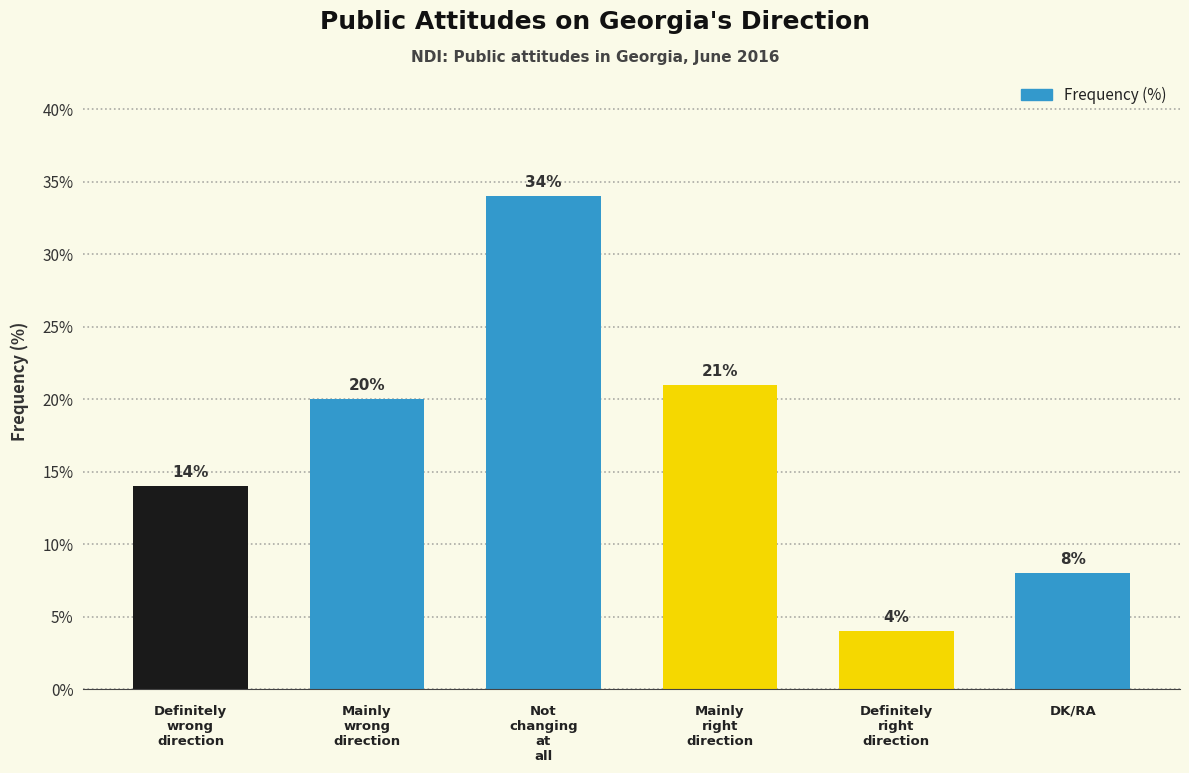

What is the ratio of the value at DK/RA to the value at Mainly
wrong
direction?

0.4